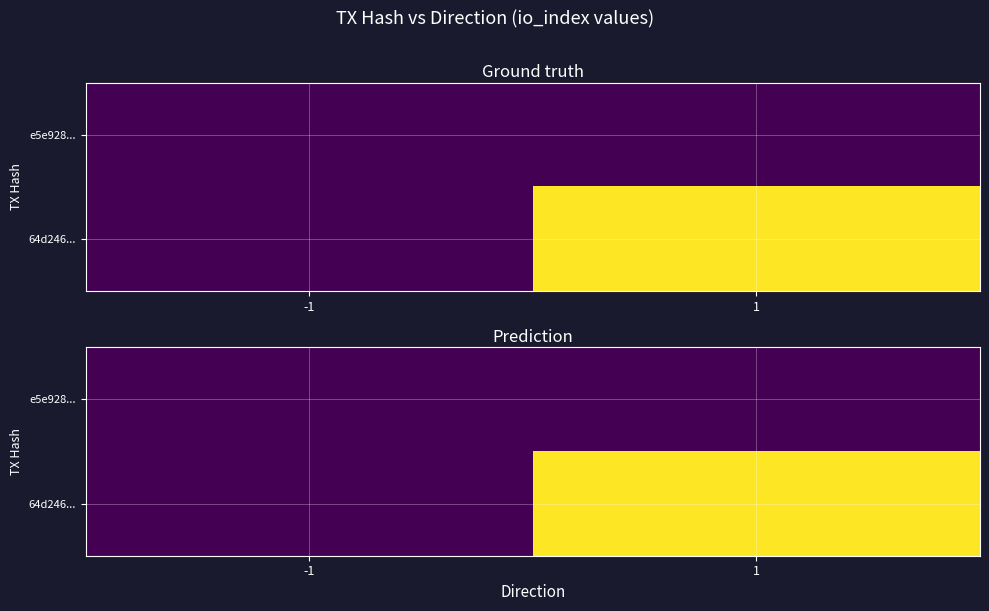

At which label is e5e928... closest to 0?

-1